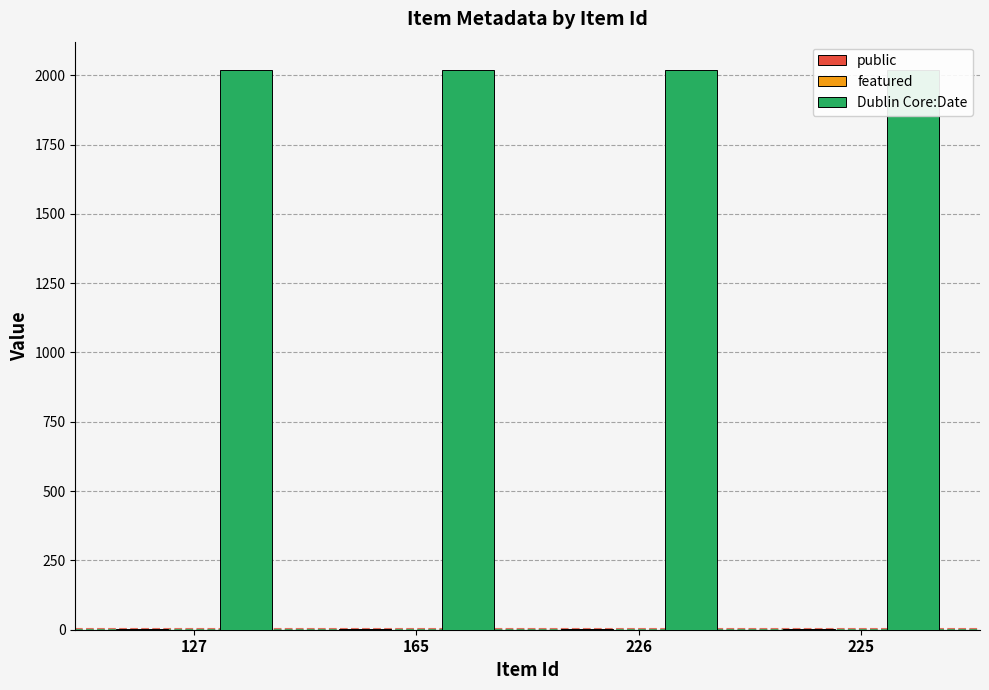

Reading left to right, list all the values displayed in this chart.

public: 127=1	165=1	226=1	225=1
featured: 127=0	165=0	226=0	225=0
Dublin Core:Date: 127=2020	165=2020	226=2020	225=2020